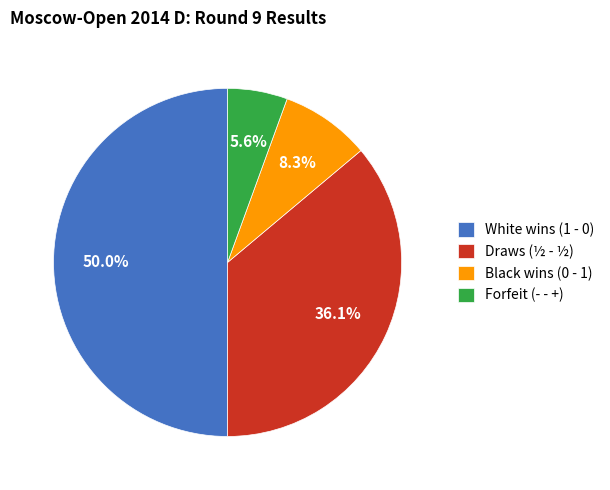

Does Black wins (0 - 1) account for over 50% of the chart?

No